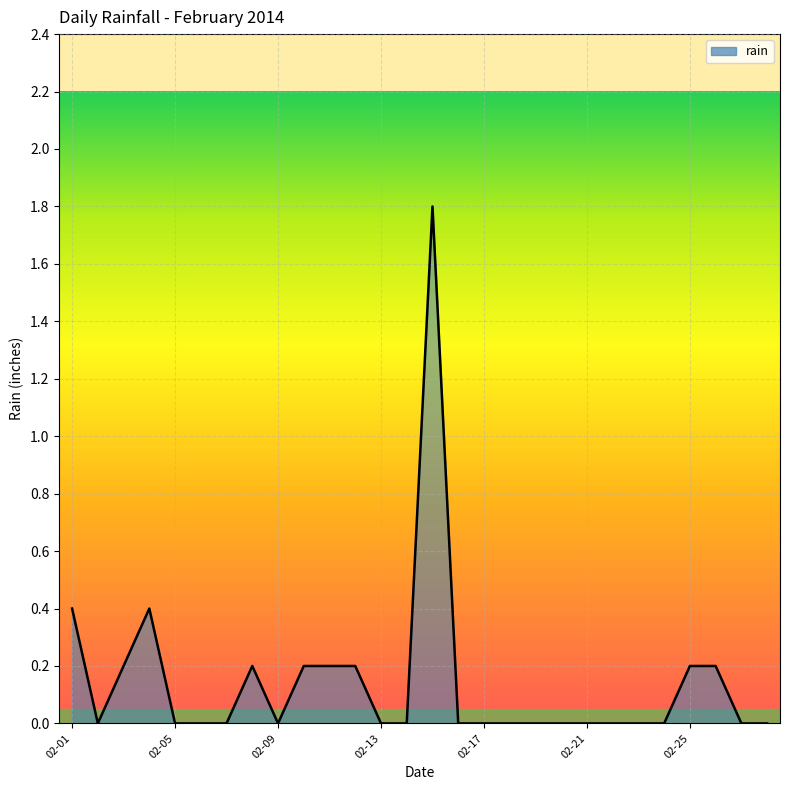

What is the greatest value displayed?

1.8